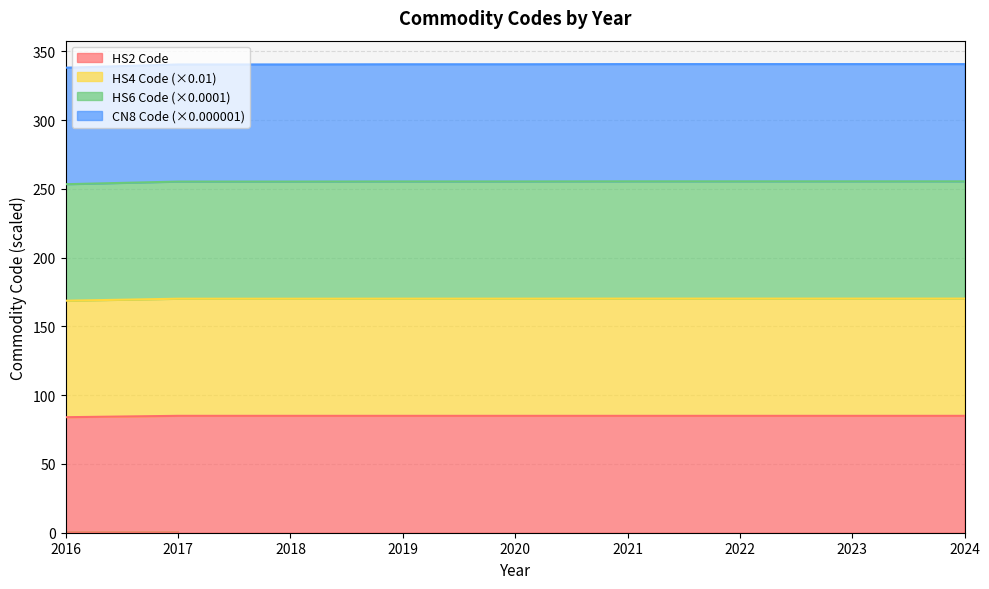

What is the total value across all series at 2019?

340.6